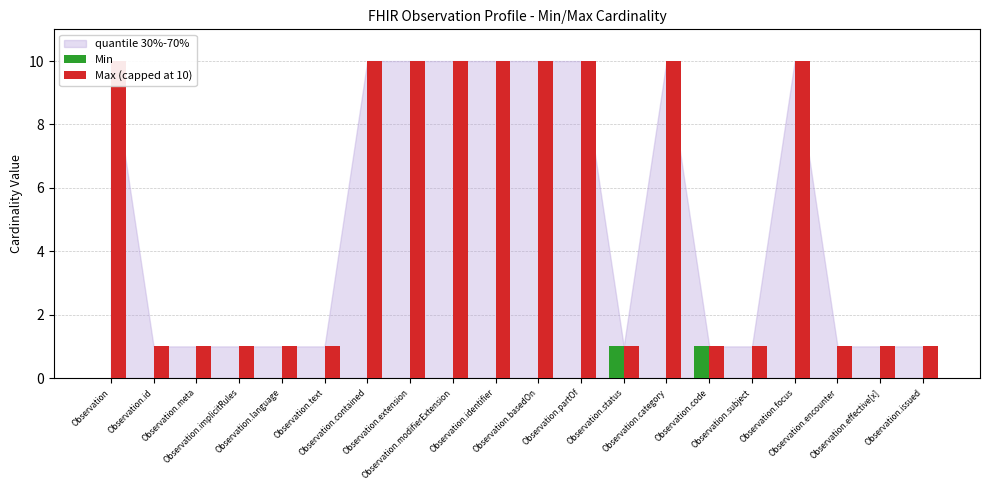

Count the Max (capped at 10) values in the range 1 to 10.

20